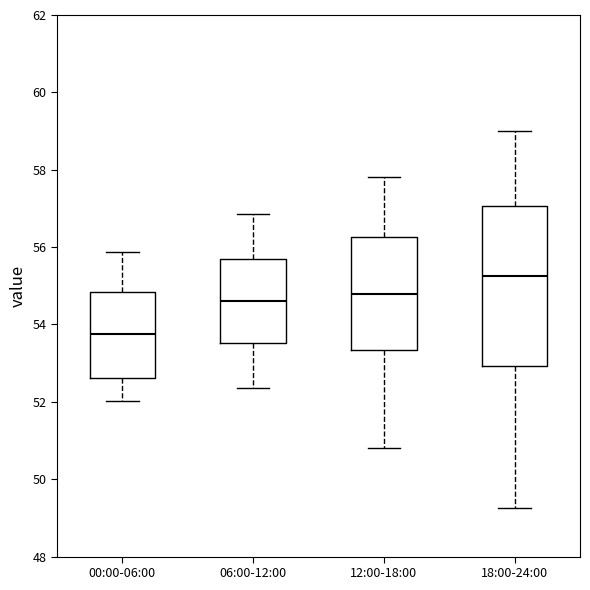

Reading left to right, read every box against the y-axis: the position of its median line, the range the box covers, and the ends of its whiskers. The values are not printed on the chart, so give them approximately, as read against the axis.

00:00-06:00: median 53.8, box 52.6 to 54.8, whiskers 52.0 to 55.8
06:00-12:00: median 54.6, box 53.6 to 55.6, whiskers 52.4 to 56.8
12:00-18:00: median 54.8, box 53.4 to 56.2, whiskers 50.8 to 57.8
18:00-24:00: median 55.2, box 53.0 to 57.0, whiskers 49.2 to 59.0